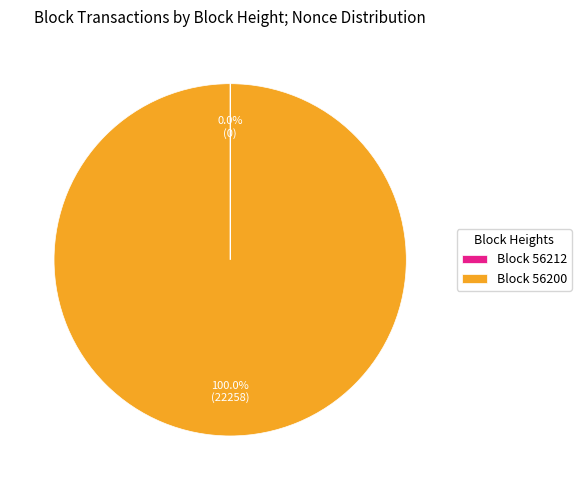

What is the largest slice in the pie chart?

Block 56200